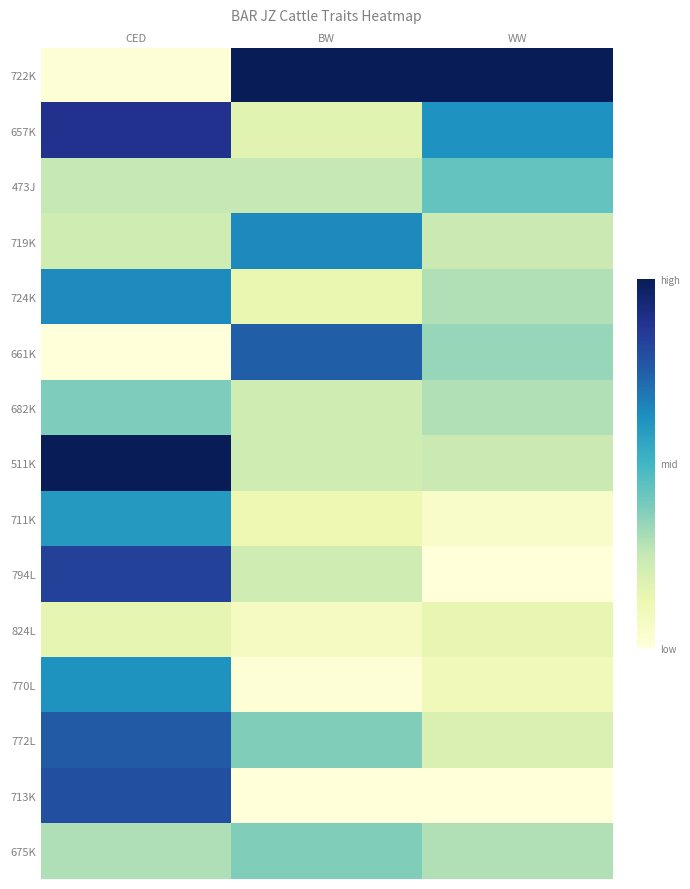

What is the spread (max minus min) of values at BW?

1.0